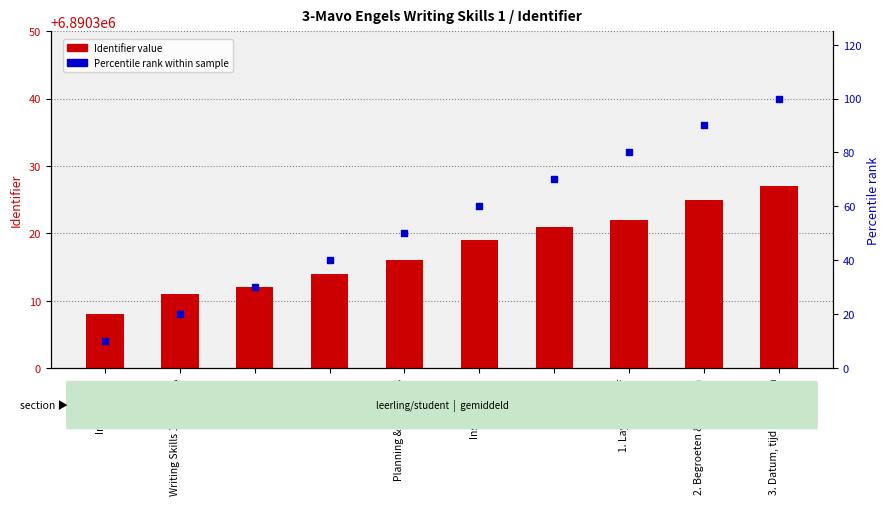

Which series reaches the maximum Y coordinate?

Identifier (primary)